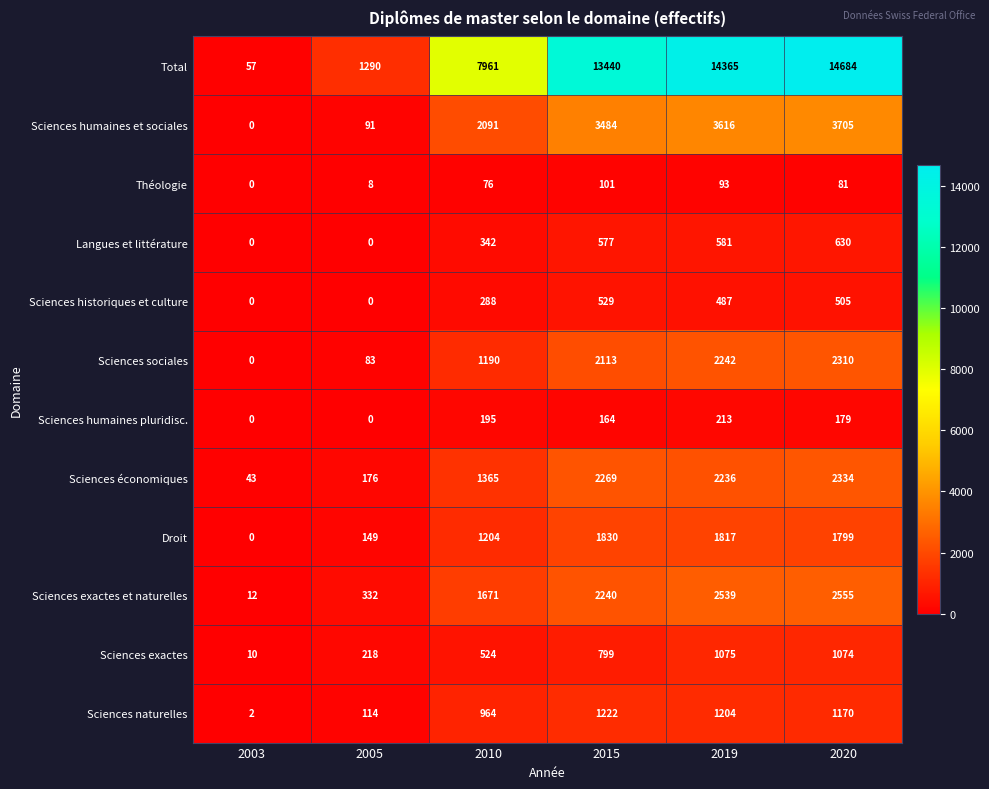

Rank the series by their maximum value, from highest to lowest.

Total, Sciences humaines et sociales, Sciences exactes et naturelles, Sciences économiques, Sciences sociales, Droit, Sciences naturelles, Sciences exactes, Langues et littérature, Sciences historiques et culture, Sciences humaines pluridisc., Théologie